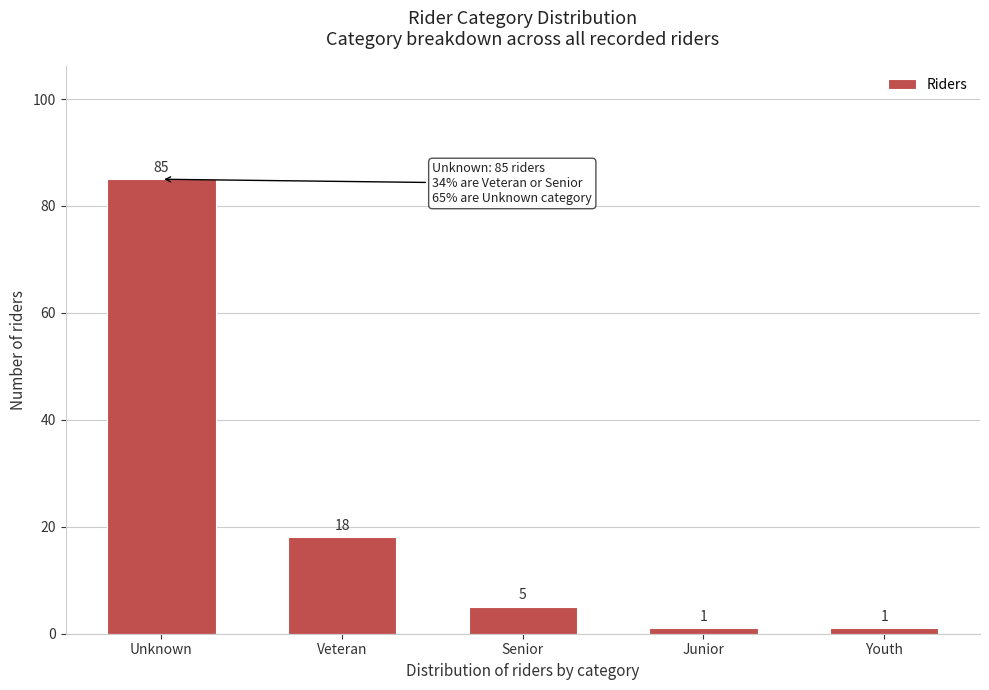

Reading right to left, extract all data points from this chart.

Youth=1	Junior=1	Senior=5	Veteran=18	Unknown=85